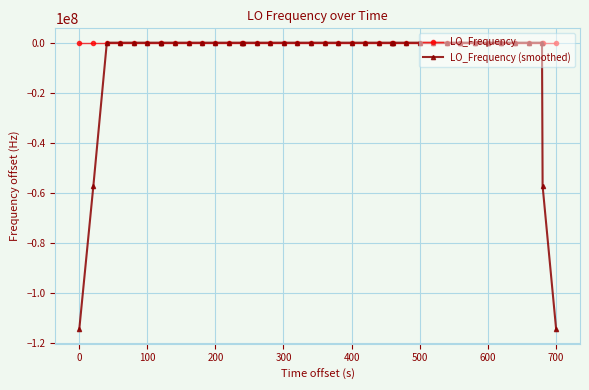

What is the smallest value displayed?

-114418797.6